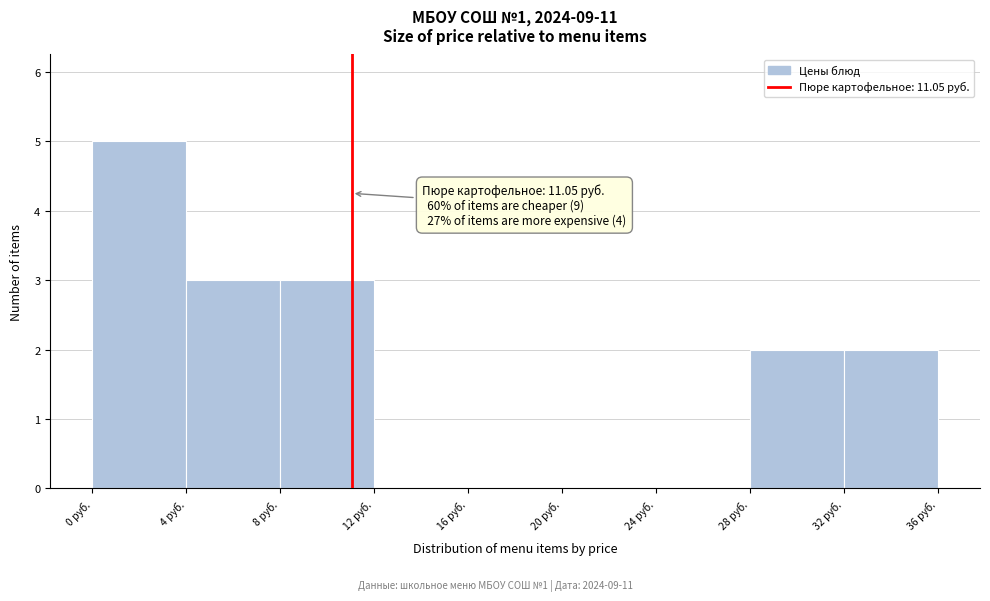

Which range on the x-axis has the tallest bar?

0 to 4